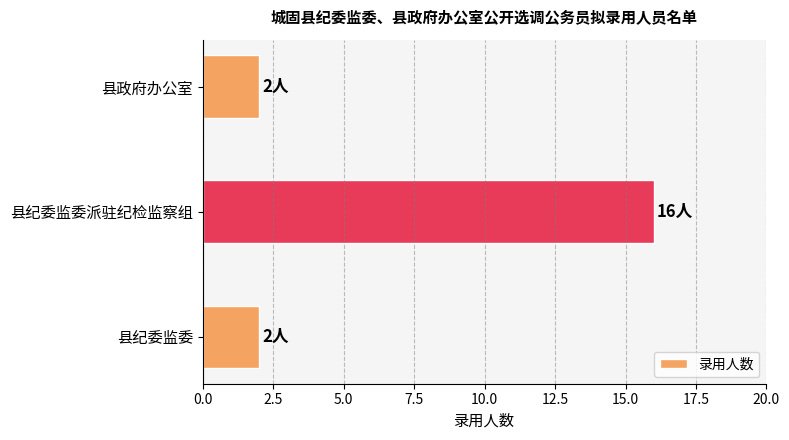

How many values are between 2 and 16?

3